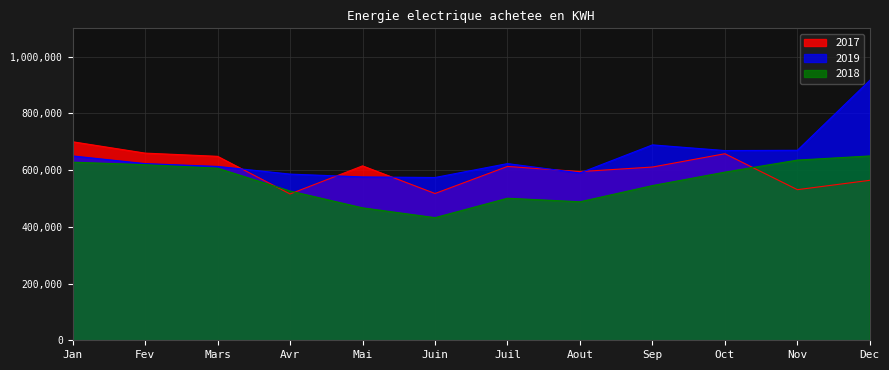

Reading right to left, transcribe all the data shown in this chart.

2017: 564132	531091	657826	610911	594805	613036	517570	615000	515933	648667	660000	700000
2018: 650000	635427	593005	545508	488436	500902	432439	467028	526346	606771	619105	628042
2019: 917000	670000	669000	689000	590000	623000	574000	576000	586000	613000	623000	650000